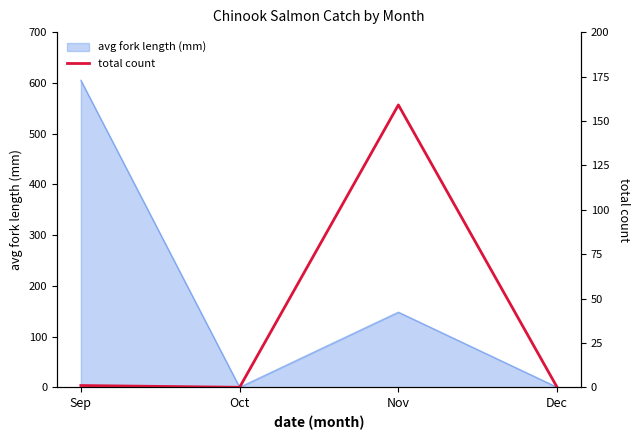

At which category does the data reach its first local valley?

Oct